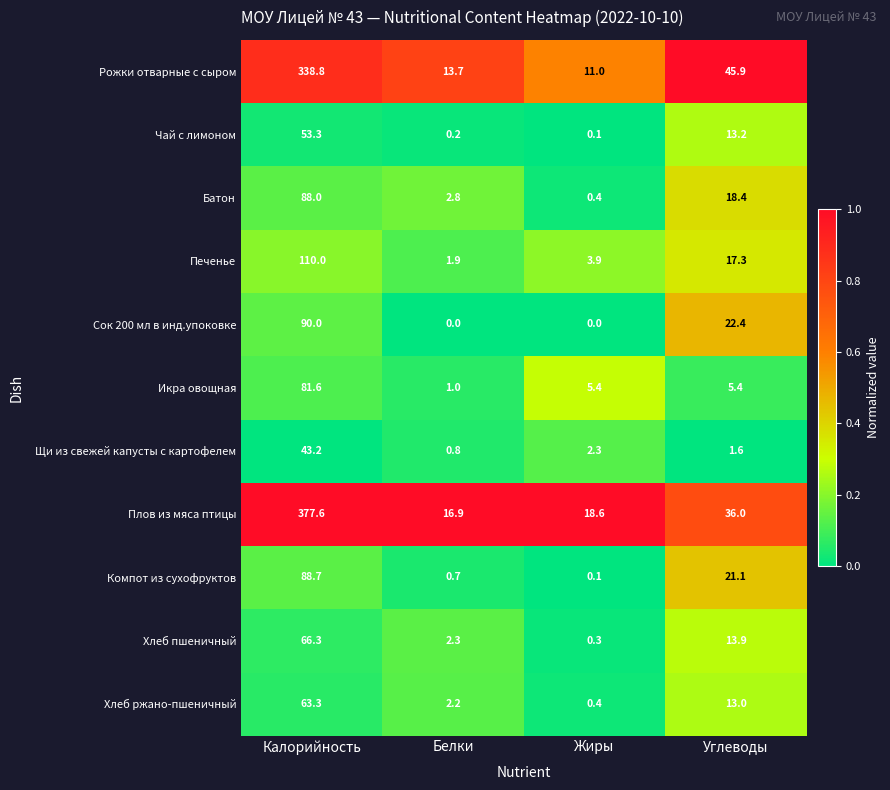

At Углеводы, list the series in order from largest to smallest.

Рожки отварные с сыром, Плов из мяса птицы, Сок 200 мл в инд.упоковке, Компот из сухофруктов, Батон, Печенье, Хлеб пшеничный, Чай с лимоном, Хлеб ржано-пшеничный, Икра овощная, Щи из свежей капусты с картофелем